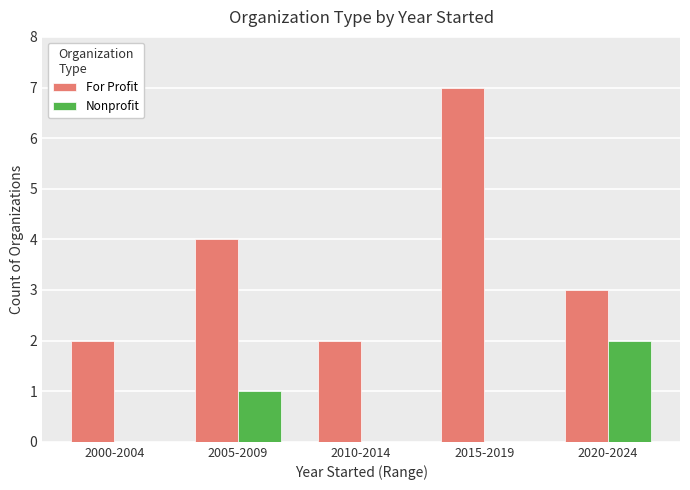

True or false: For Profit has a value of 1 at 2010-2014.

False